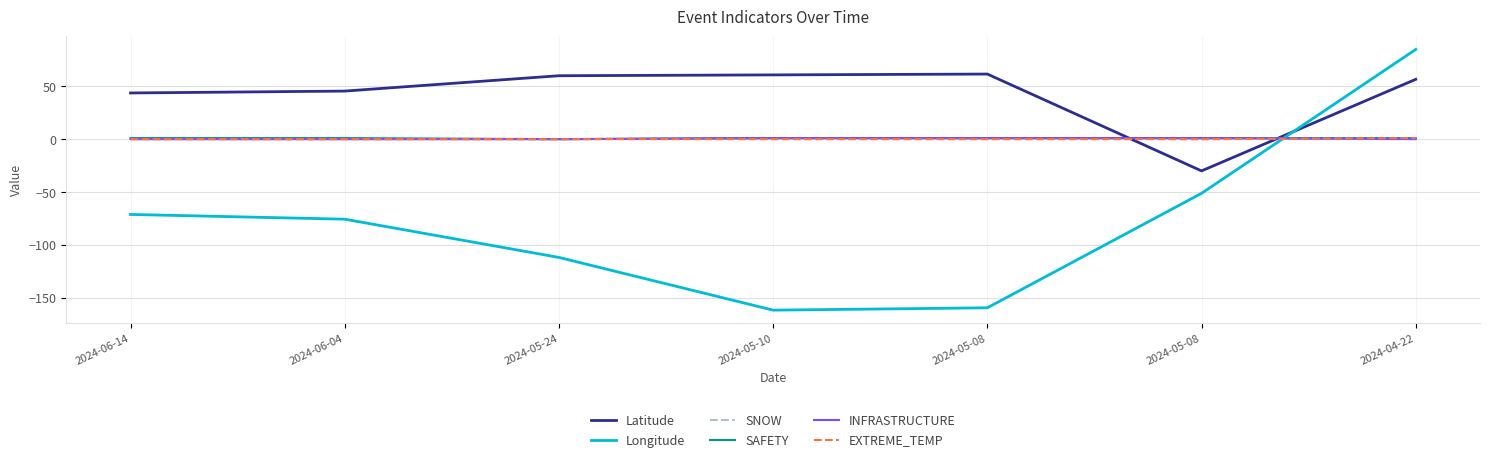

What is the label of the 1st point from the left?

2024-06-14